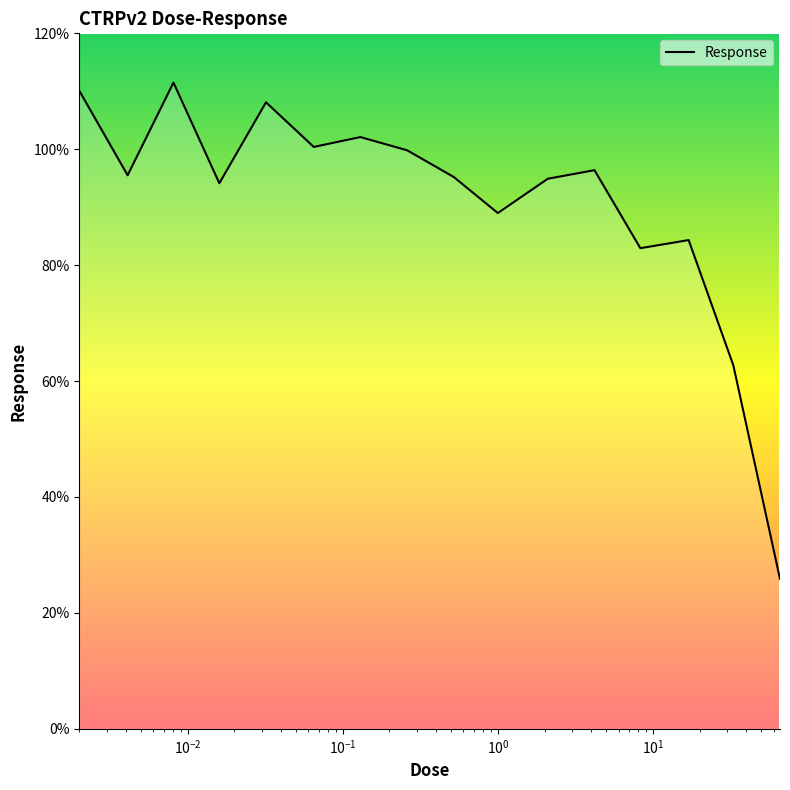

What is the smallest value displayed?

25.9